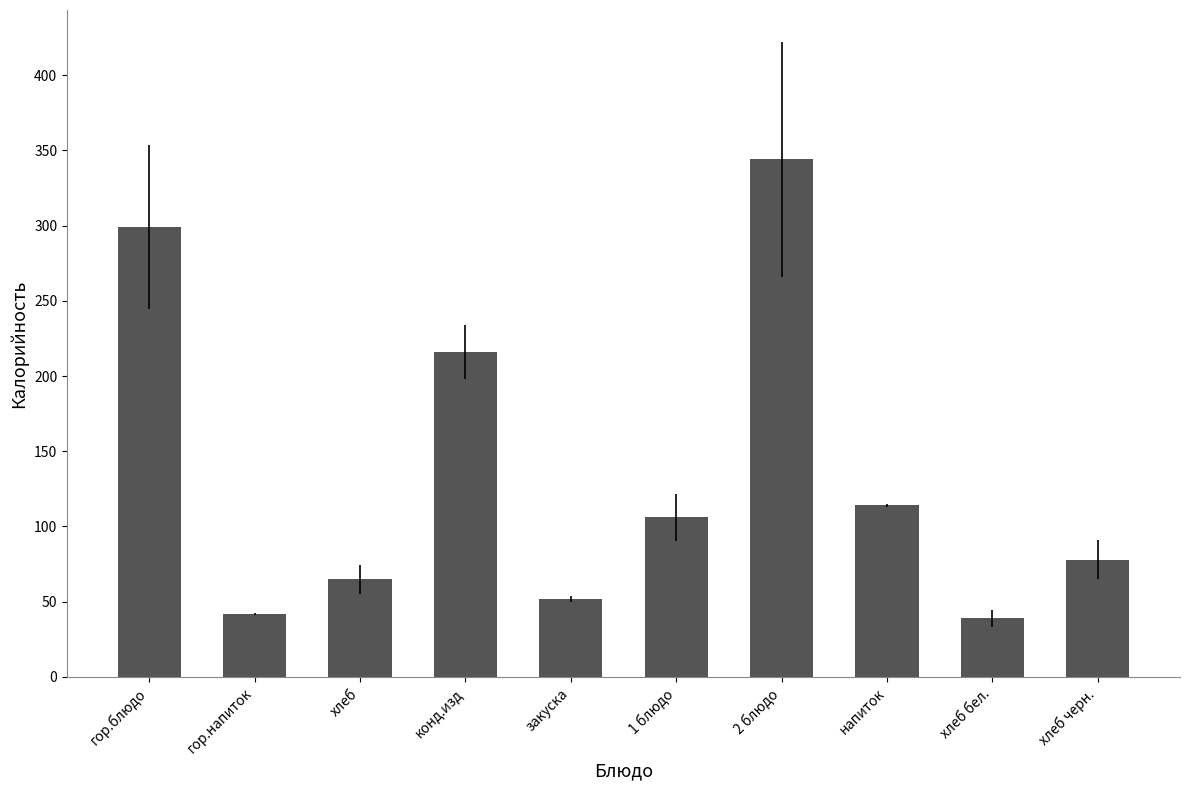

Reading right to left, what are all the values shown in this chart?

хлеб черн.=78	хлеб бел.=39	напиток=114	2 блюдо=344	1 блюдо=106	закуска=52	конд.изд=216	хлеб=65	гор.напиток=42	гор.блюдо=299